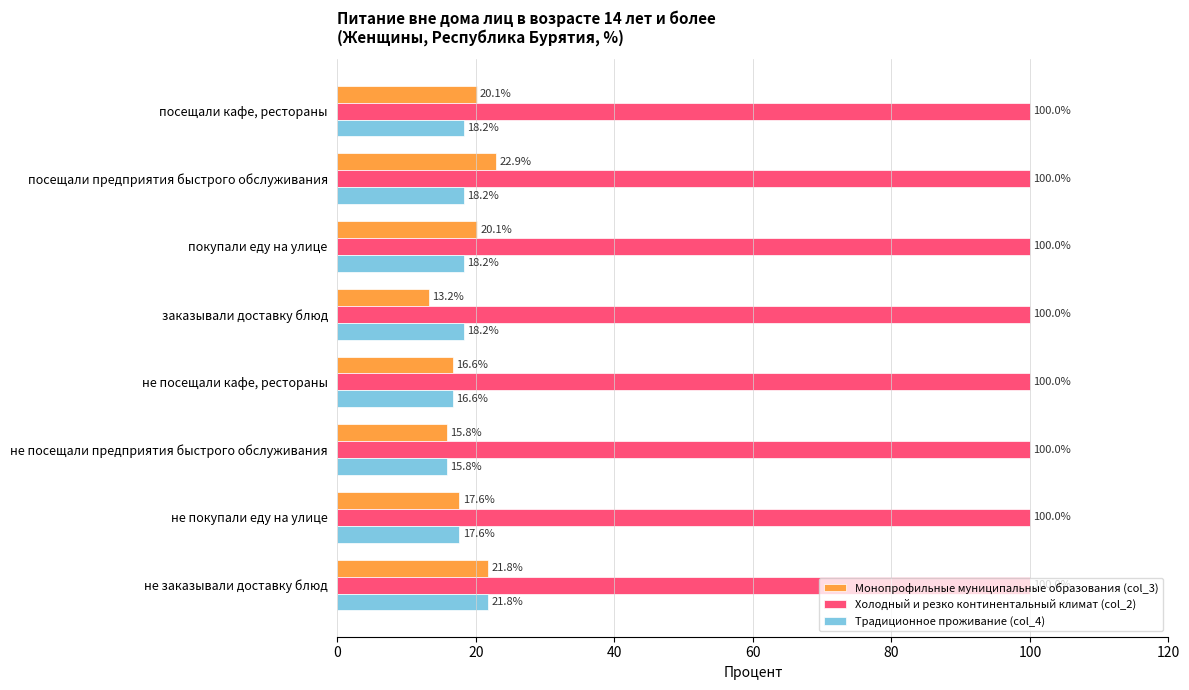

The value of Холодный и резко континентальный климат (col_2) at посещали кафе, рестораны is 167.3. True or false?

False